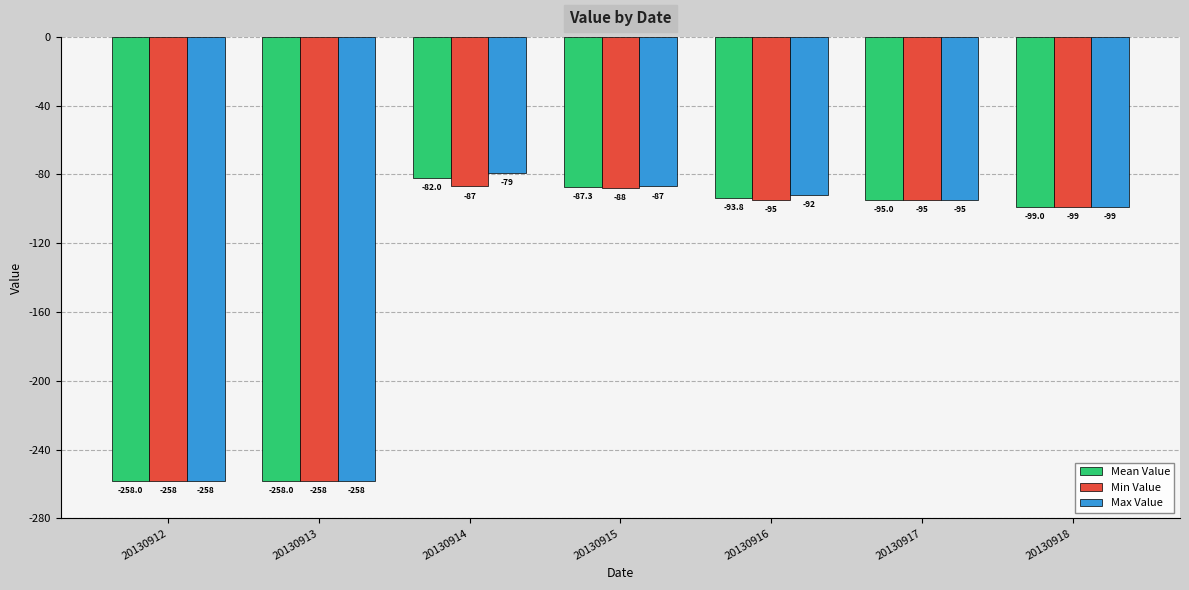

Count the number of categories in the chart.

7